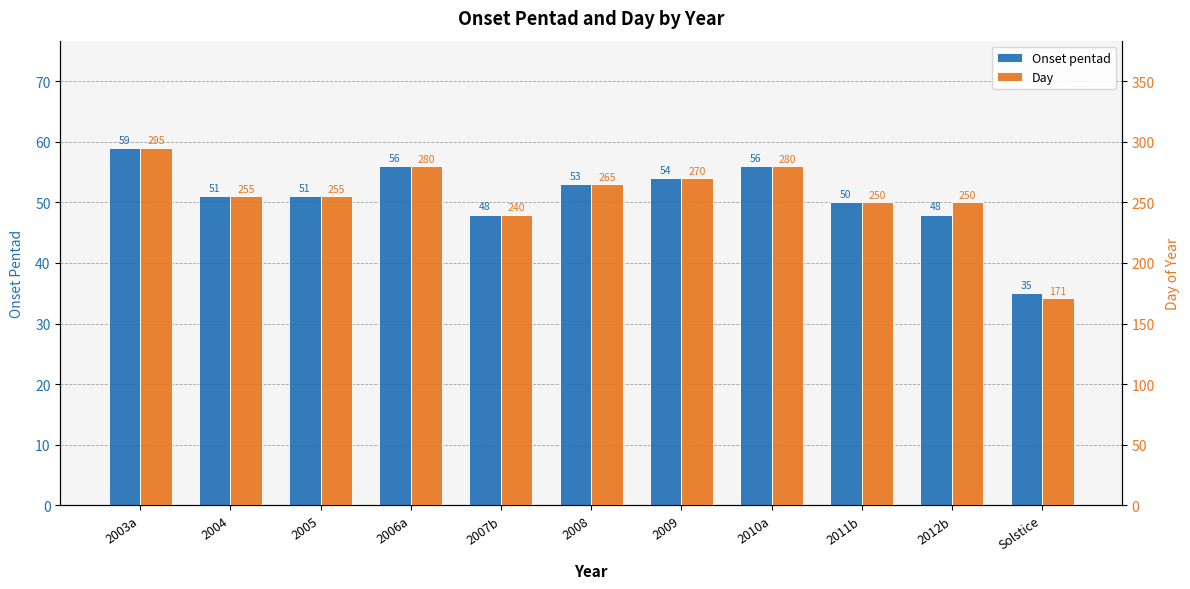

Which category has the lowest value across all series?

Solstice